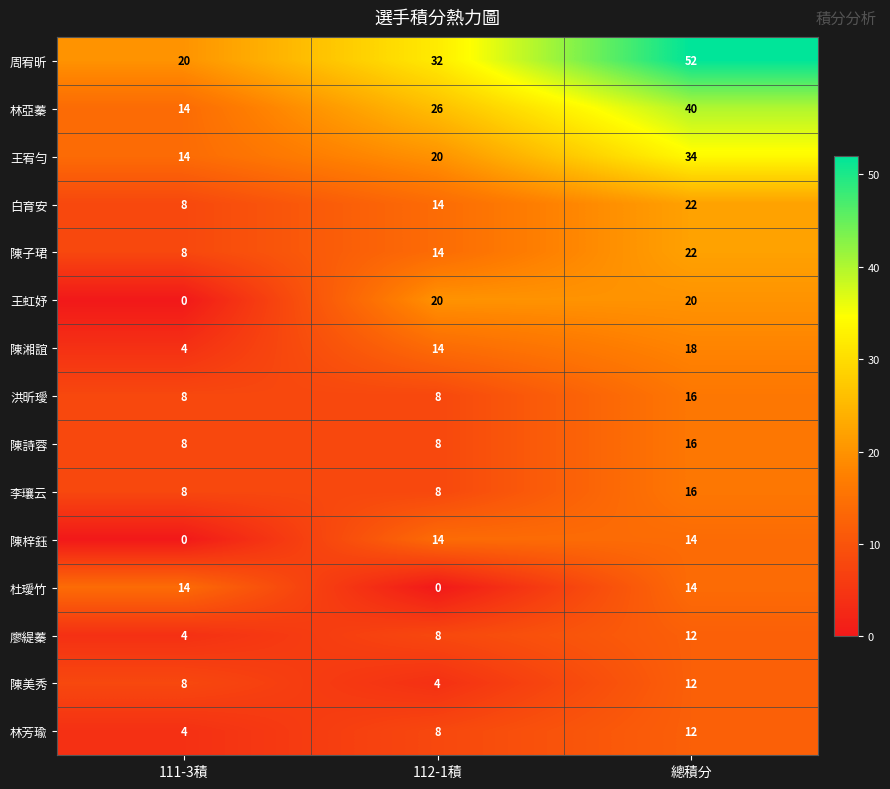

What is the sum of all 洪昕璦 values?

32